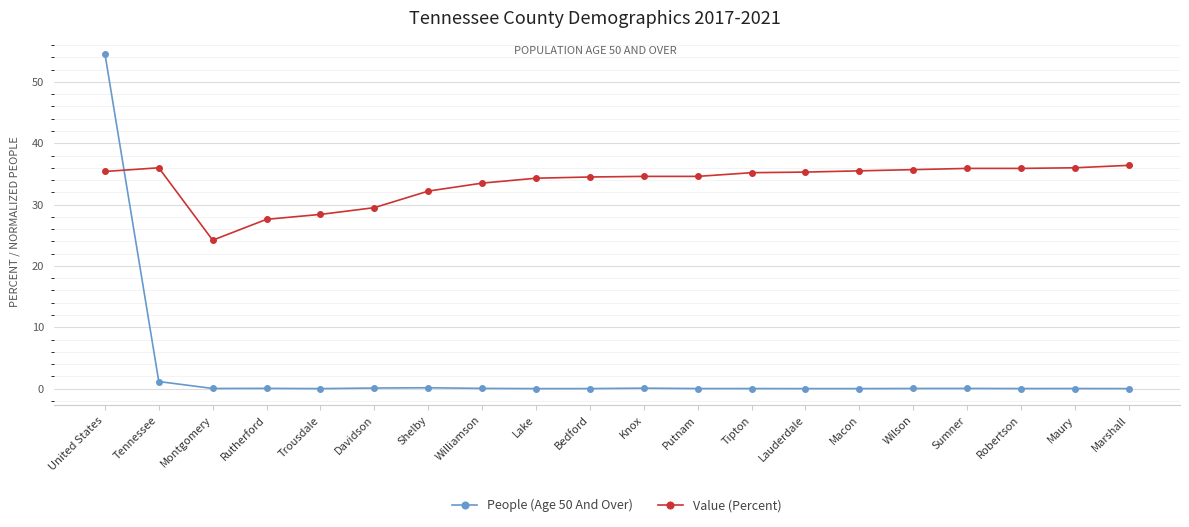

What is the difference between the Value (Percent) values at Bedford and Rutherford?

6.9